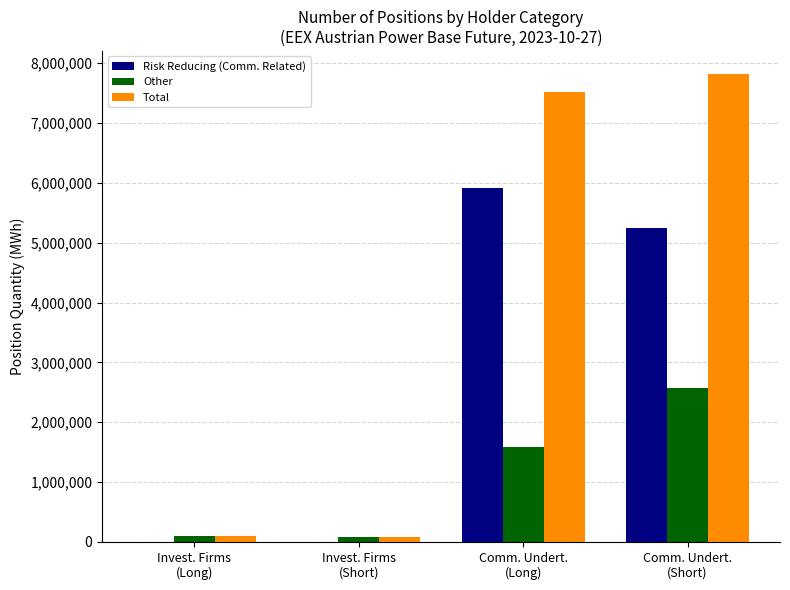

Count the number of categories in the chart.

4